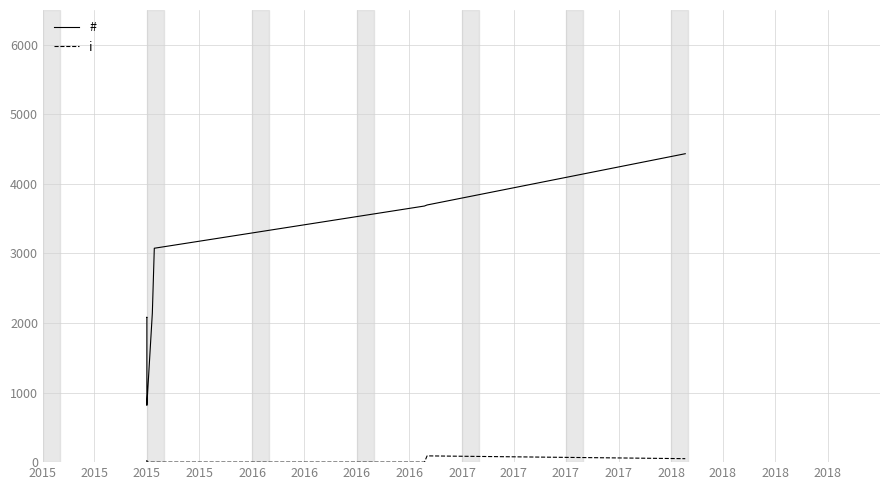

Rank the series by their average value, from highest to lowest.

#, i